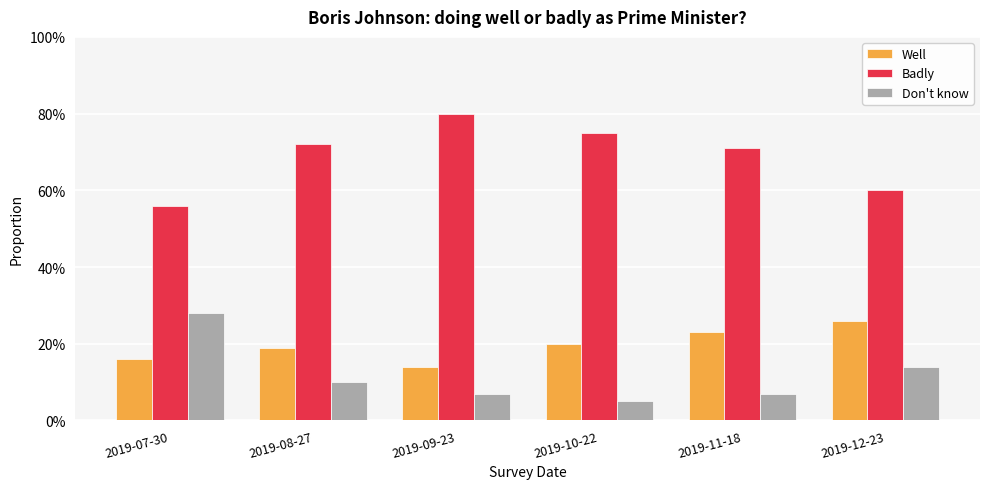

What are all the series names shown in the legend?

Well, Badly, Don't know